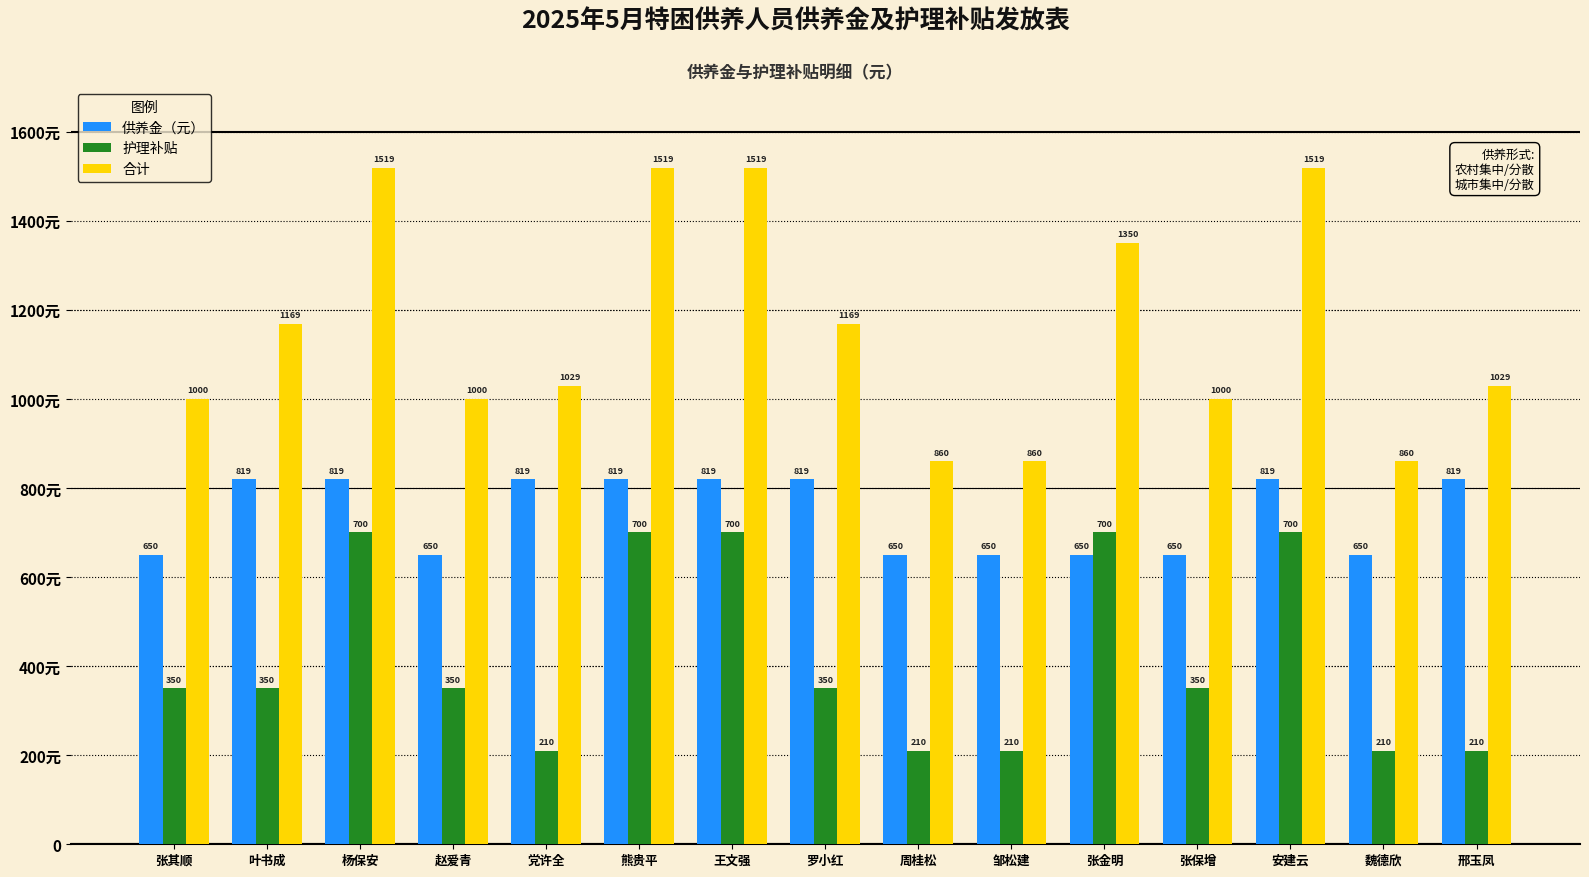

The value of 供养金（元） at 张保增 is 335. True or false?

False